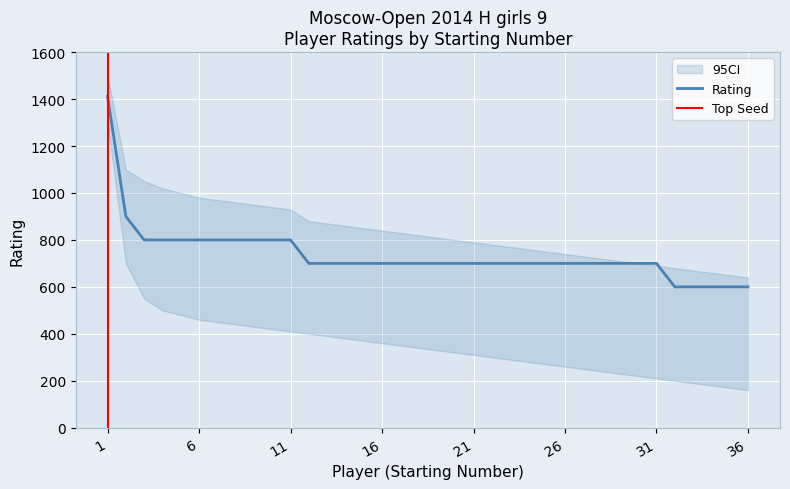

What is the highest value of the Rating series?

1412